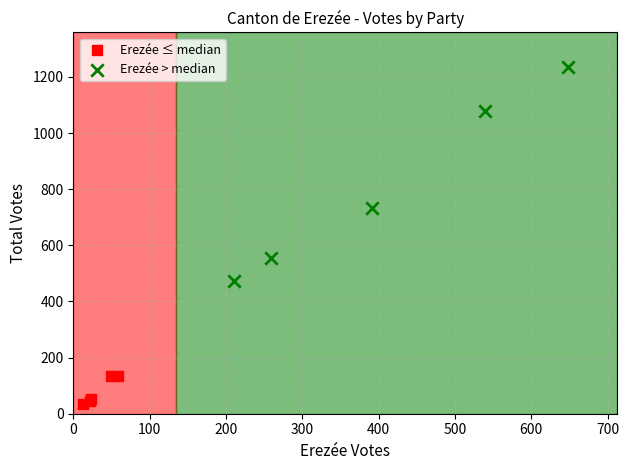

Which series has the largest Y range (max minus min)?

Erezée > median